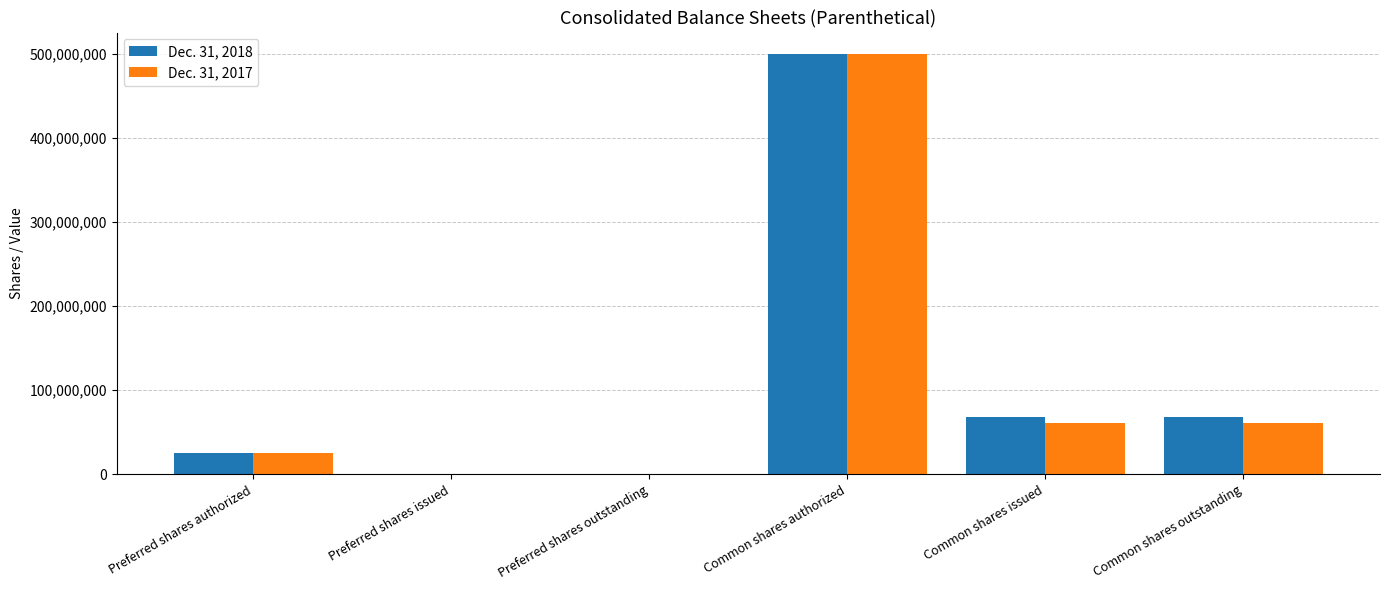

What is the total value across all series at Common shares issued?

129533534